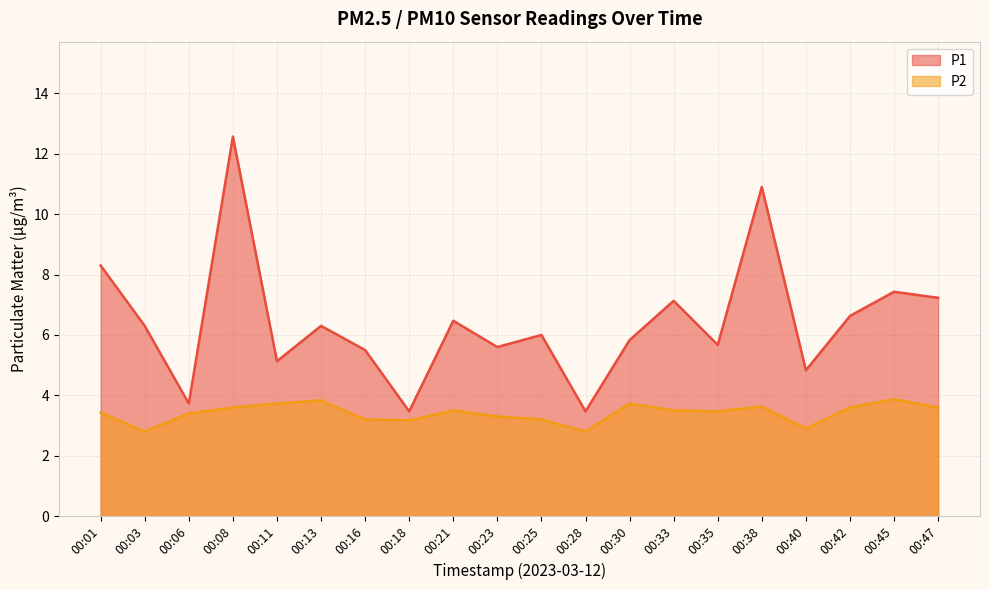

Rank the series by their maximum value, from lowest to highest.

P2, P1